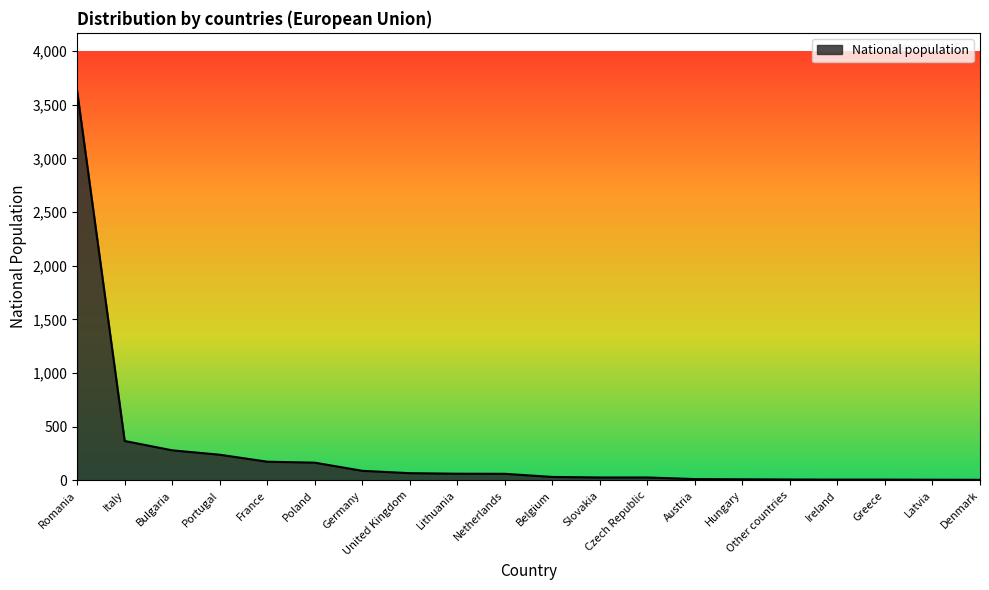

True or false: the data shows 6166 at Romania.

False